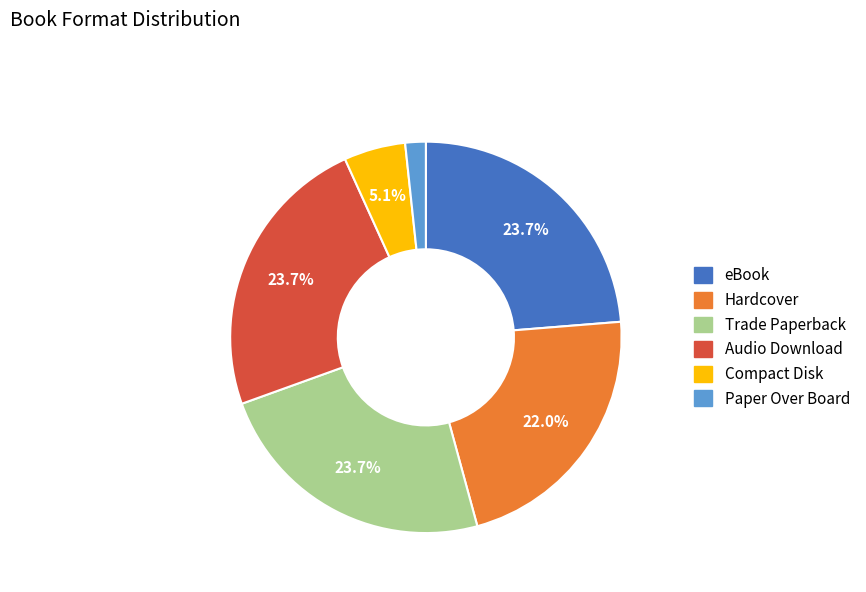

Is there a majority slice in this chart?

No